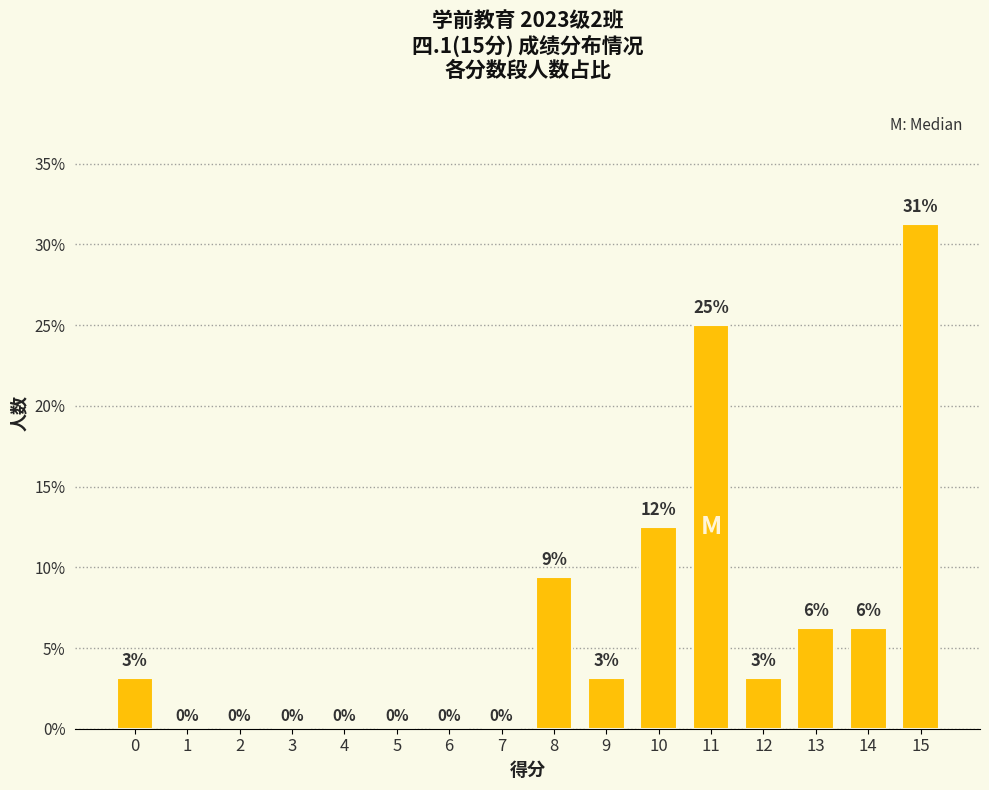

Which label corresponds to the largest value in the chart?

15